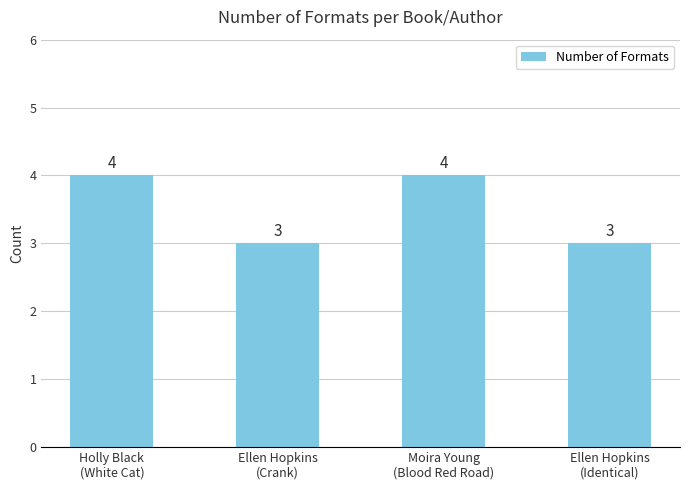

Reading left to right, list all the values displayed in this chart.

4	3	4	3